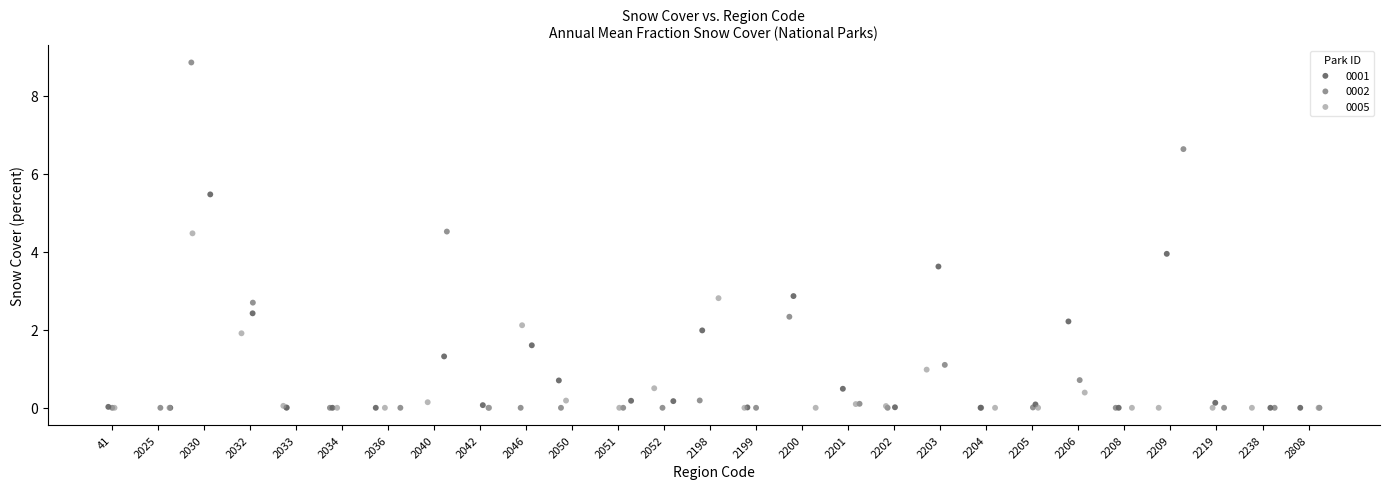

Which series reaches the maximum Y coordinate?

0002